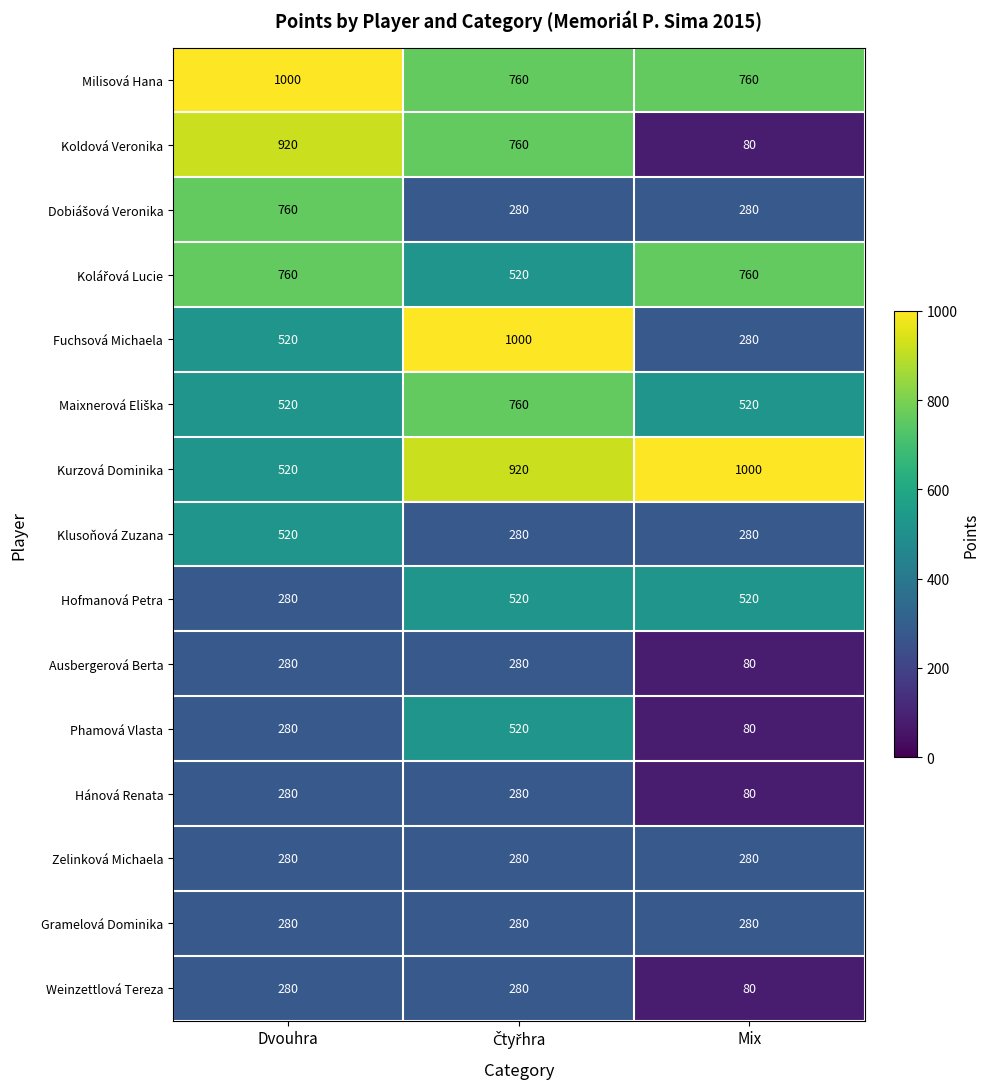

Which series has the largest total across all categories?

Milisová Hana